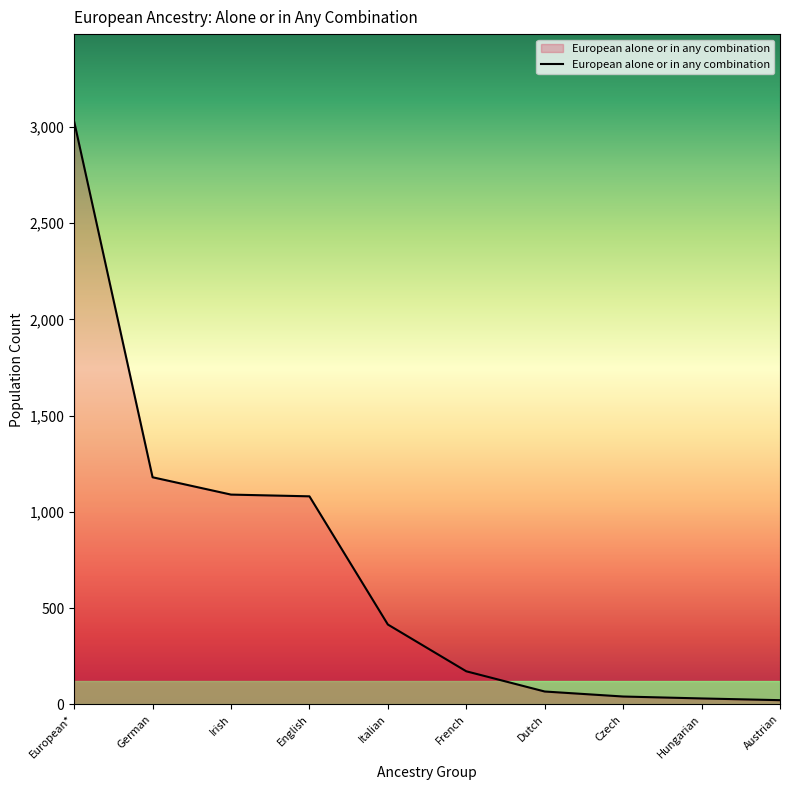

What is the maximum value shown in the chart?

3028